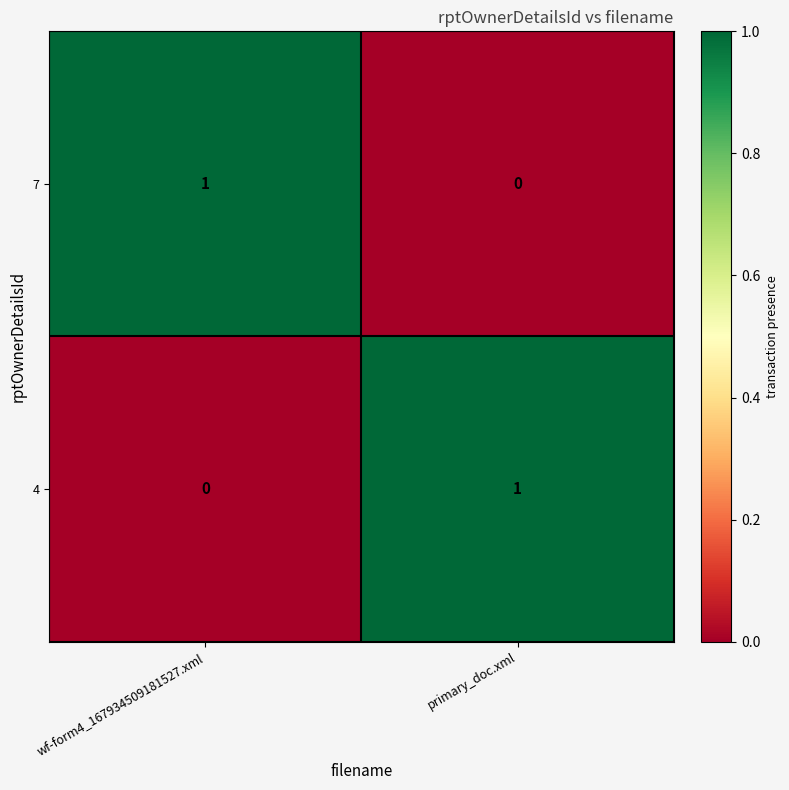

The value of 4 at wf-form4_167934509181527.xml is 0. True or false?

True